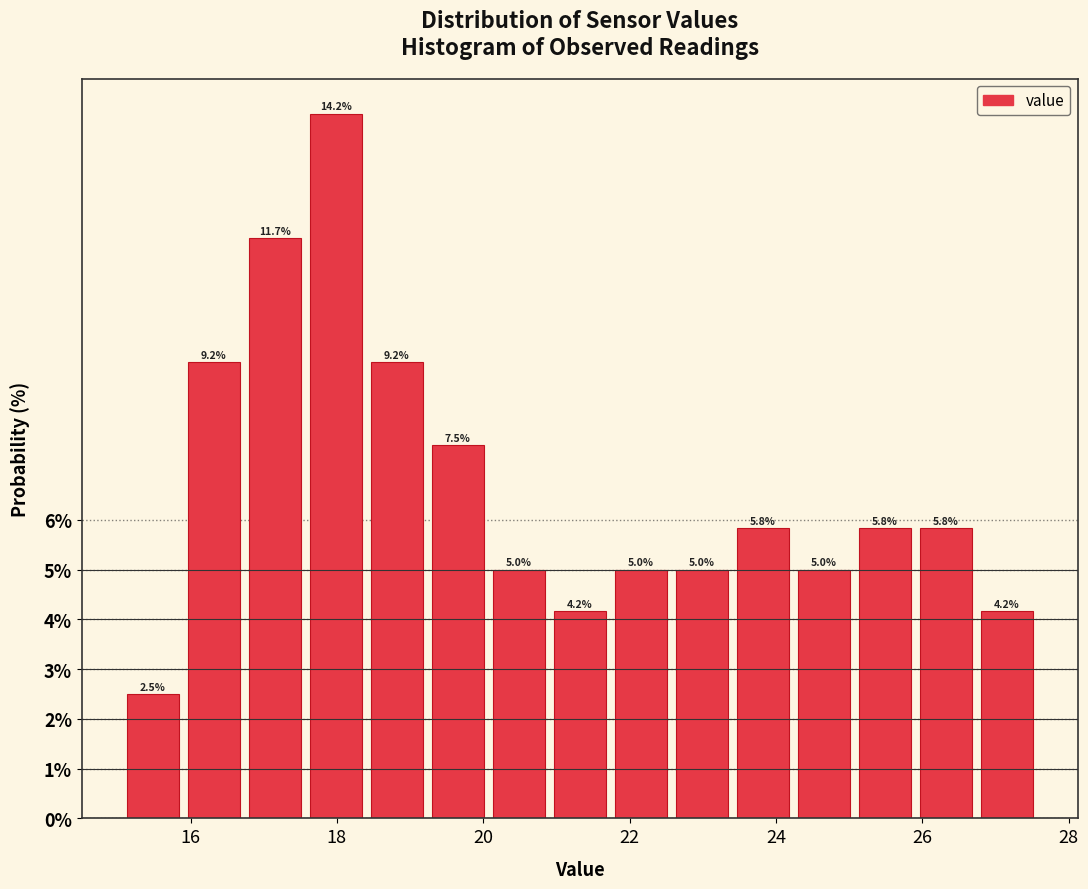

Reading left to right, transcribe this chart: for each bar, give the range it covers on the x-axis and its height. The bar edges are not printed on the chart, so give them approximately, as read against the axis.

15.0 to 16.0: 2.5
16.0 to 16.8: 9.2
16.8 to 17.6: 11.7
17.6 to 18.4: 14.2
18.4 to 19.2: 9.2
19.2 to 20.0: 7.5
20.0 to 21.0: 5.0
21.0 to 21.8: 4.2
21.8 to 22.6: 5.0
22.6 to 23.4: 5.0
23.4 to 24.2: 5.8
24.2 to 25.0: 5.0
25.0 to 26.0: 5.8
26.0 to 26.8: 5.8
26.8 to 27.6: 4.2